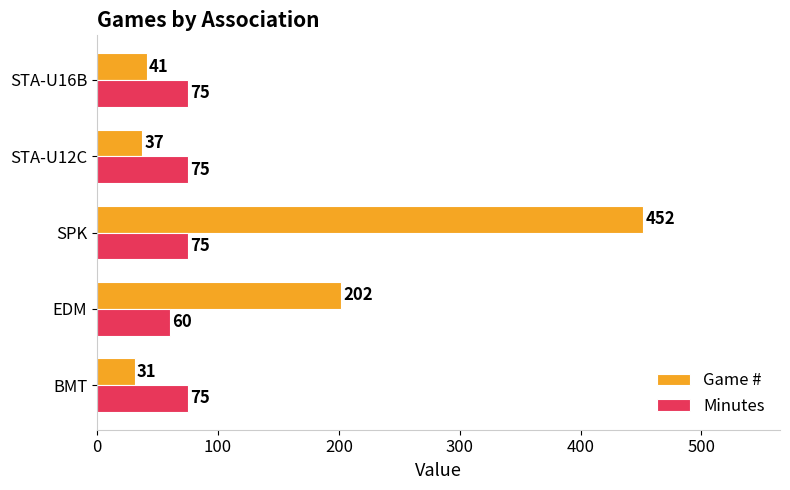

Rank the series by their maximum value, from highest to lowest.

Game #, Minutes